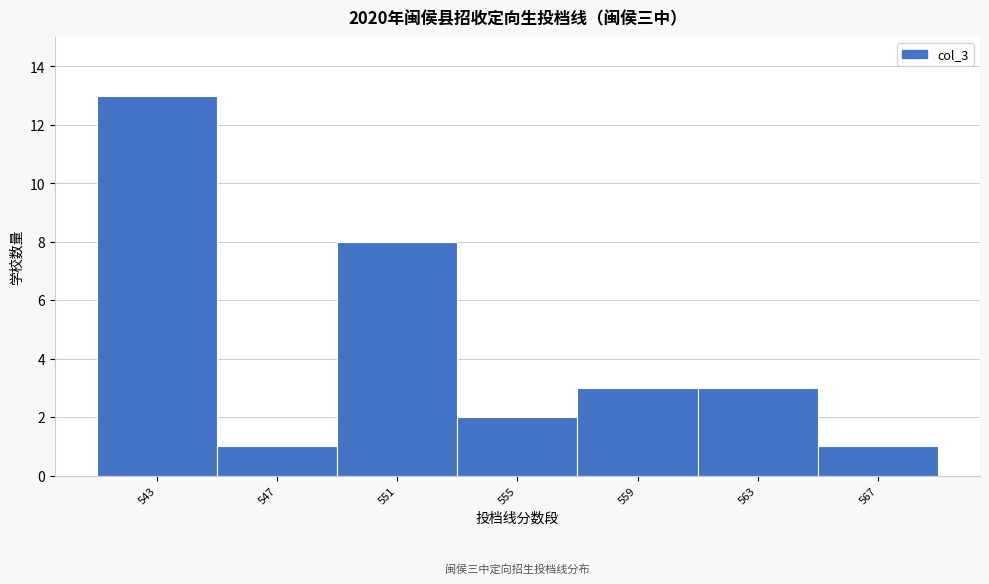

Reading left to right, list all the values displayed in this chart.

13	1	8	2	3	3	1